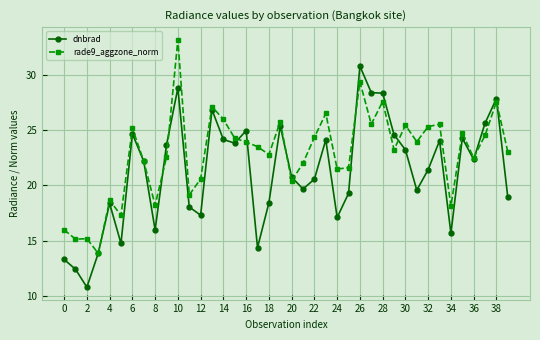

Which series has the largest total across all categories?

rade9_aggzone_norm